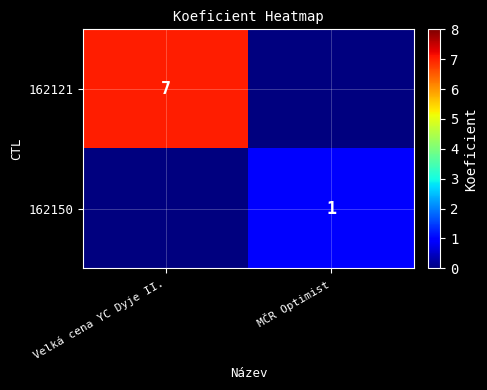

True or false: 162121 has a value of 3 at Velká cena YC Dyje II..

False